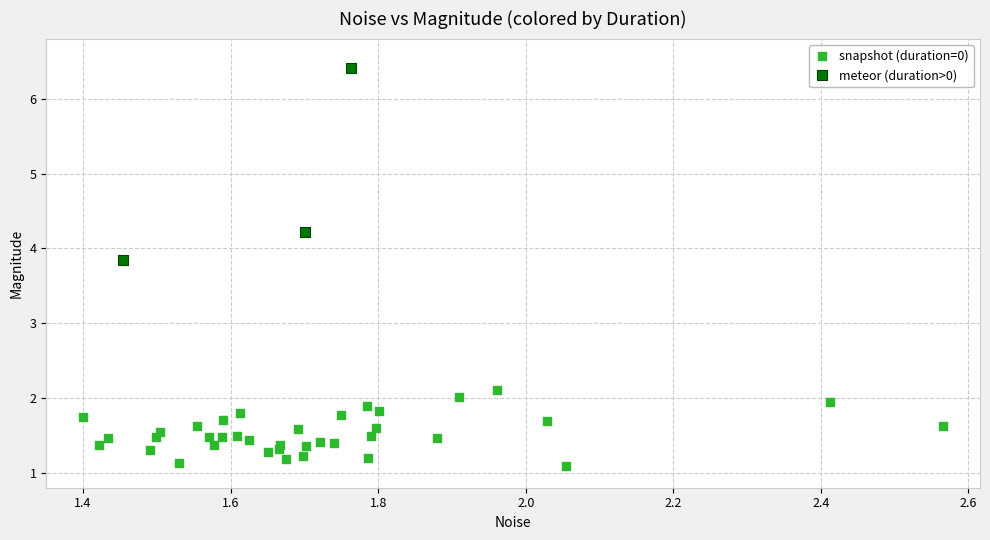

Which series reaches the maximum Y coordinate?

meteor (duration>0)